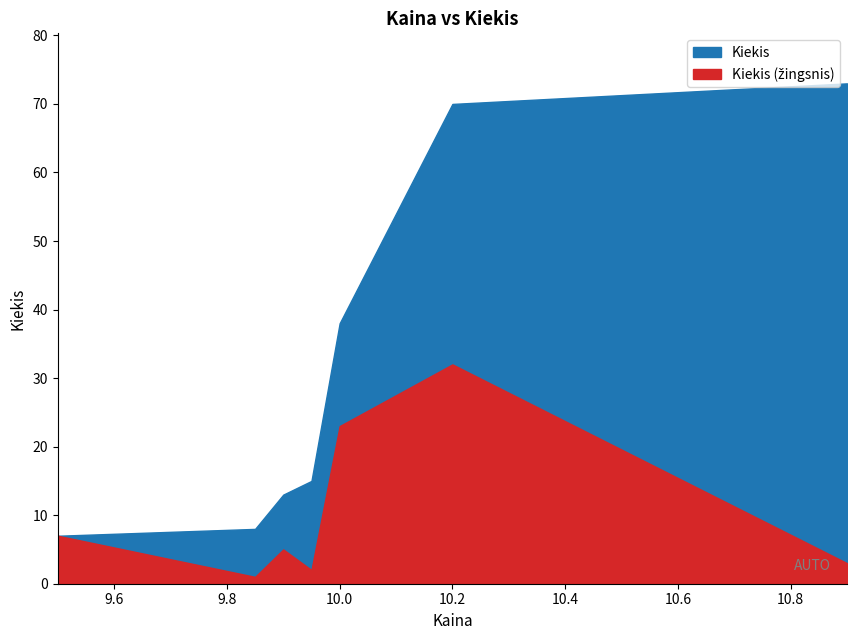

What is the minimum value shown in the chart?

1